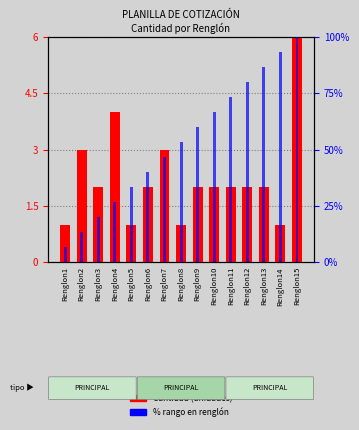

Which series has the widest spread of values?

% rango en renglón